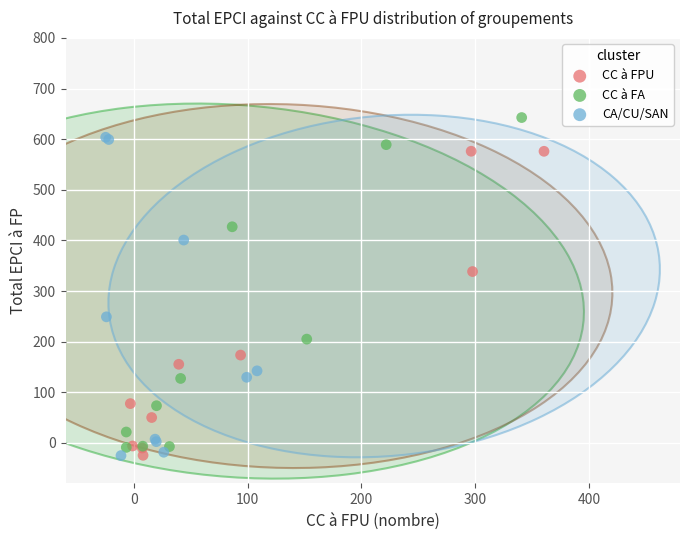

Which series reaches the maximum Y coordinate?

CC à FA